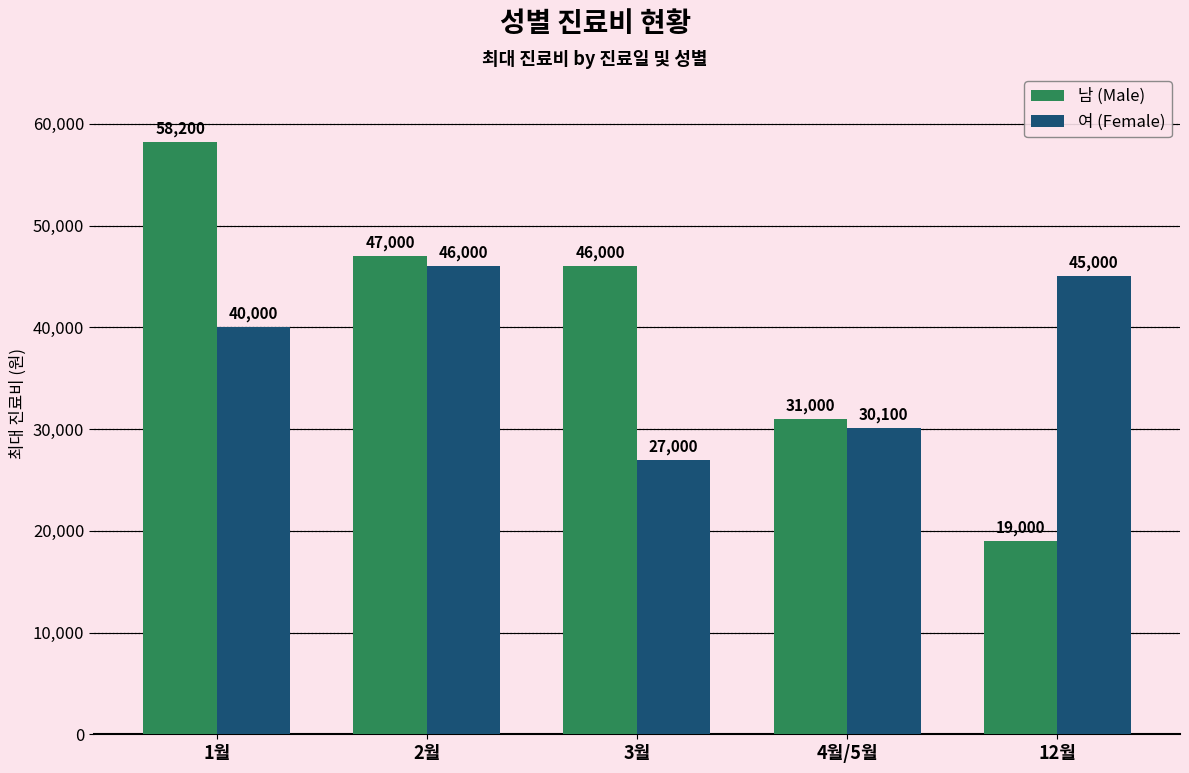

List the series in order of their peak value, lowest first.

여 (Female), 남 (Male)